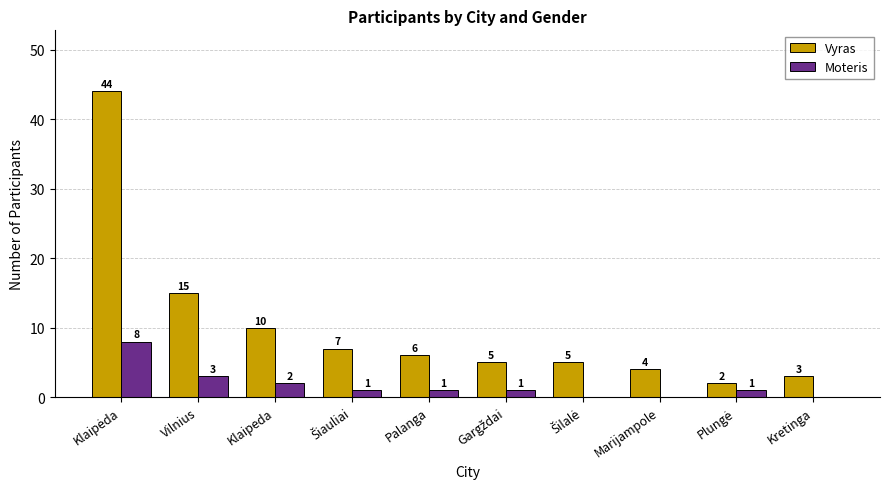

Which series has the largest total across all categories?

Vyras